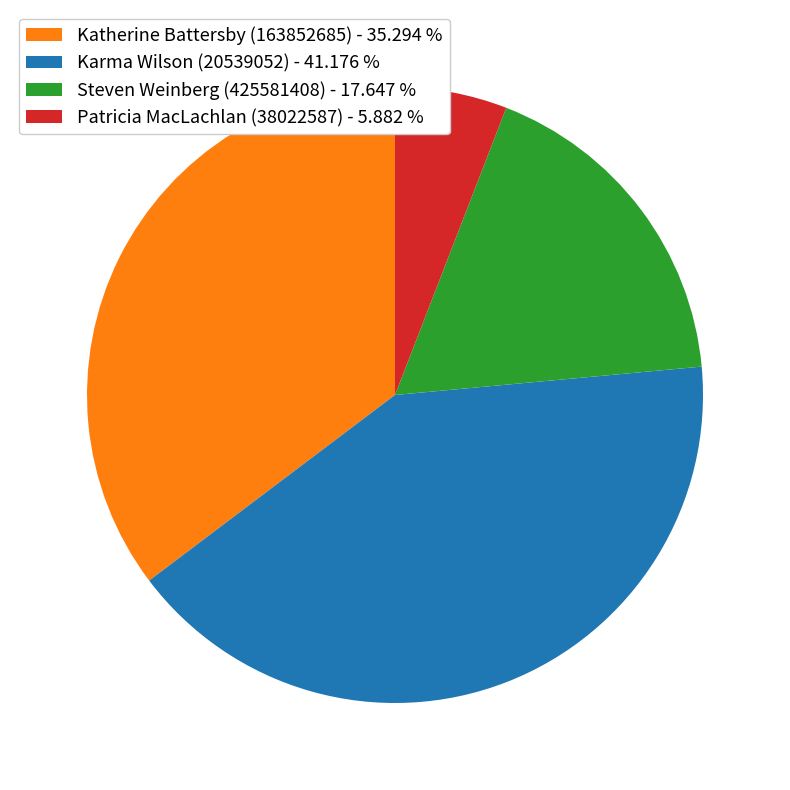

Does any single category account for the majority?

No